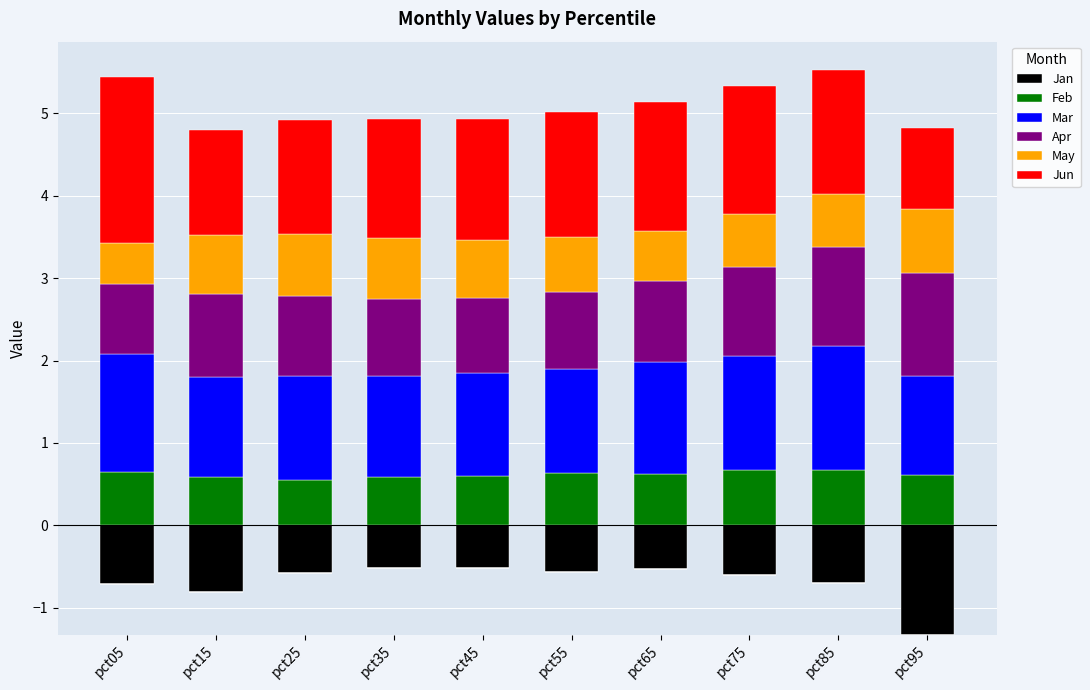

What is the sum of all May values?

6.7